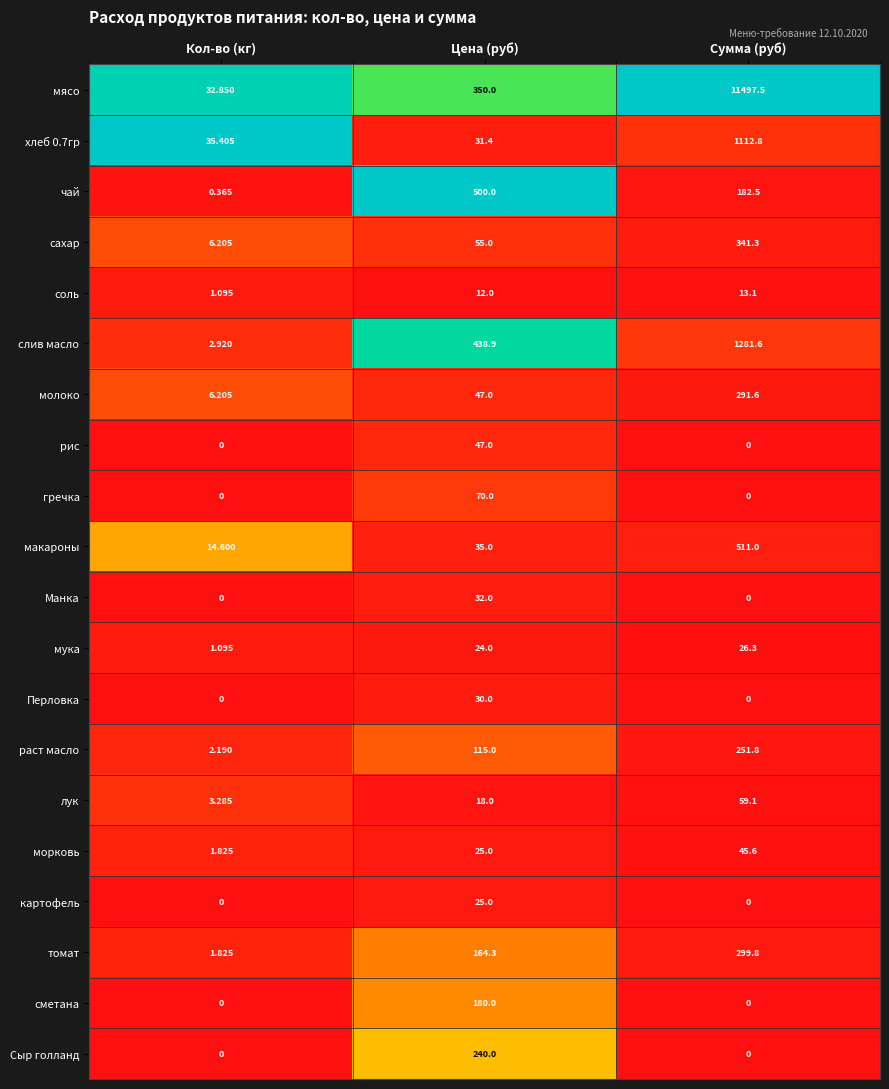

At which category does the chart reach its peak across all series?

Сумма (руб)